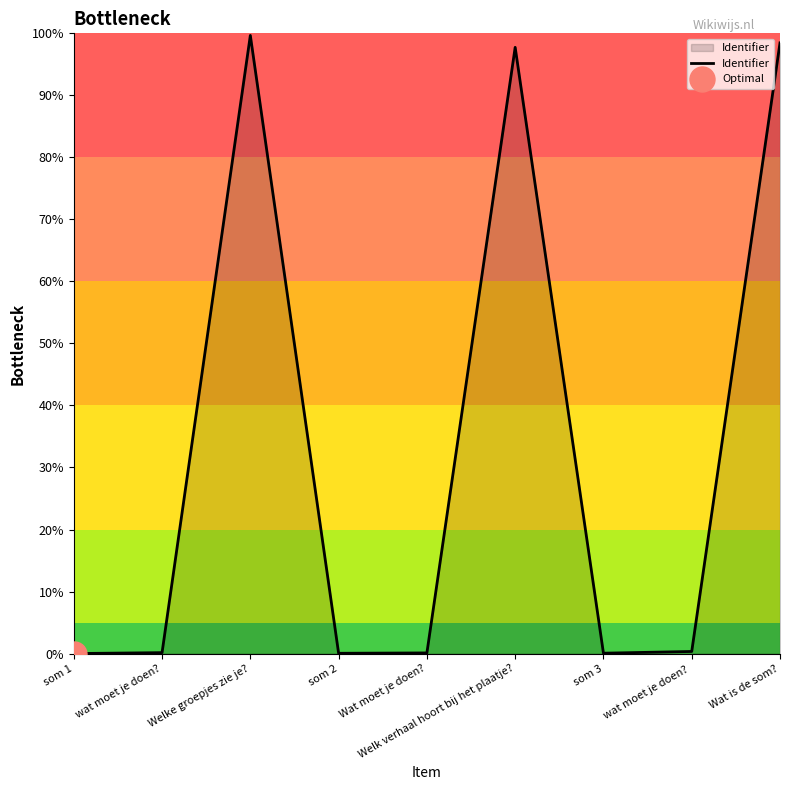

List the labels in order of value, largest first.

Welke groepjes zie je?, Wat is de som?, Welk verhaal hoort bij het plaatje?, wat moet je doen? , wat moet je doen?, Wat moet je doen?, som 3, som 2, som 1